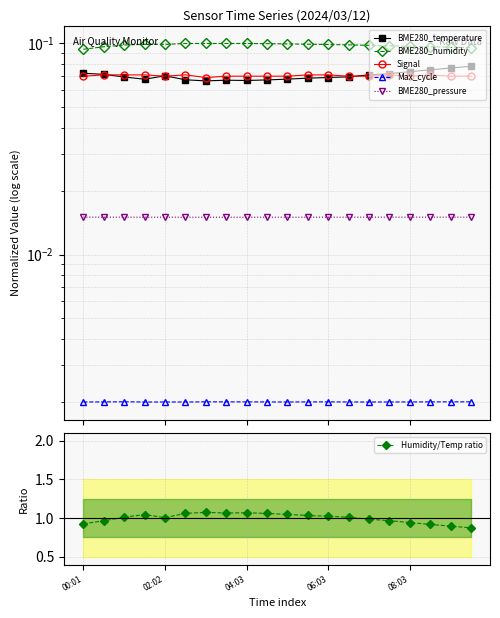

True or false: Humidity/Temp ratio has more than 1 interior local peaks.

True